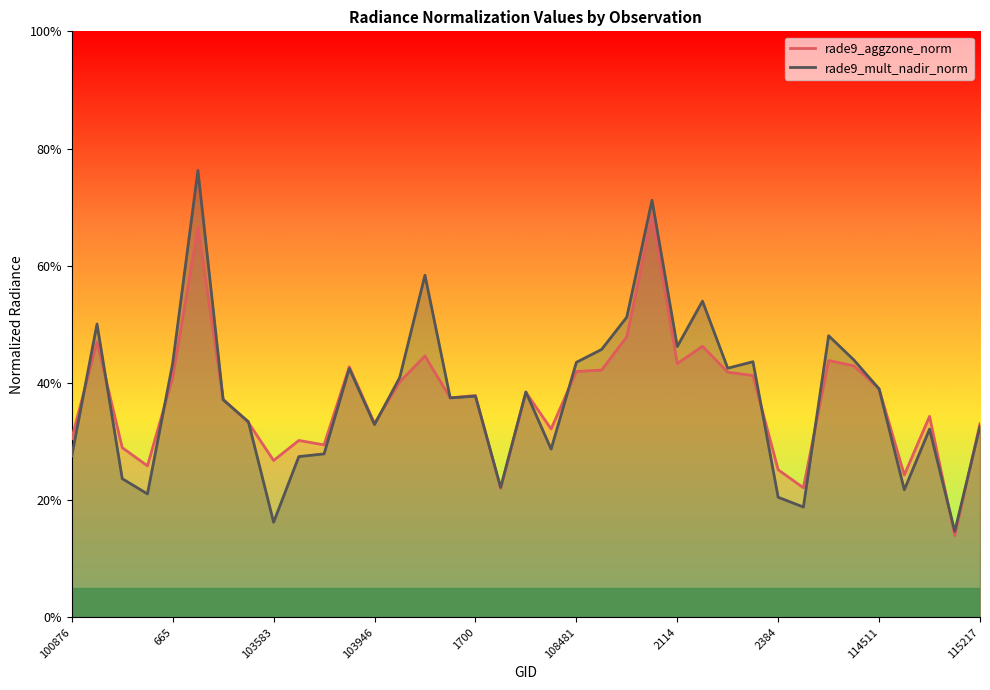

What position from the left is 30?

31